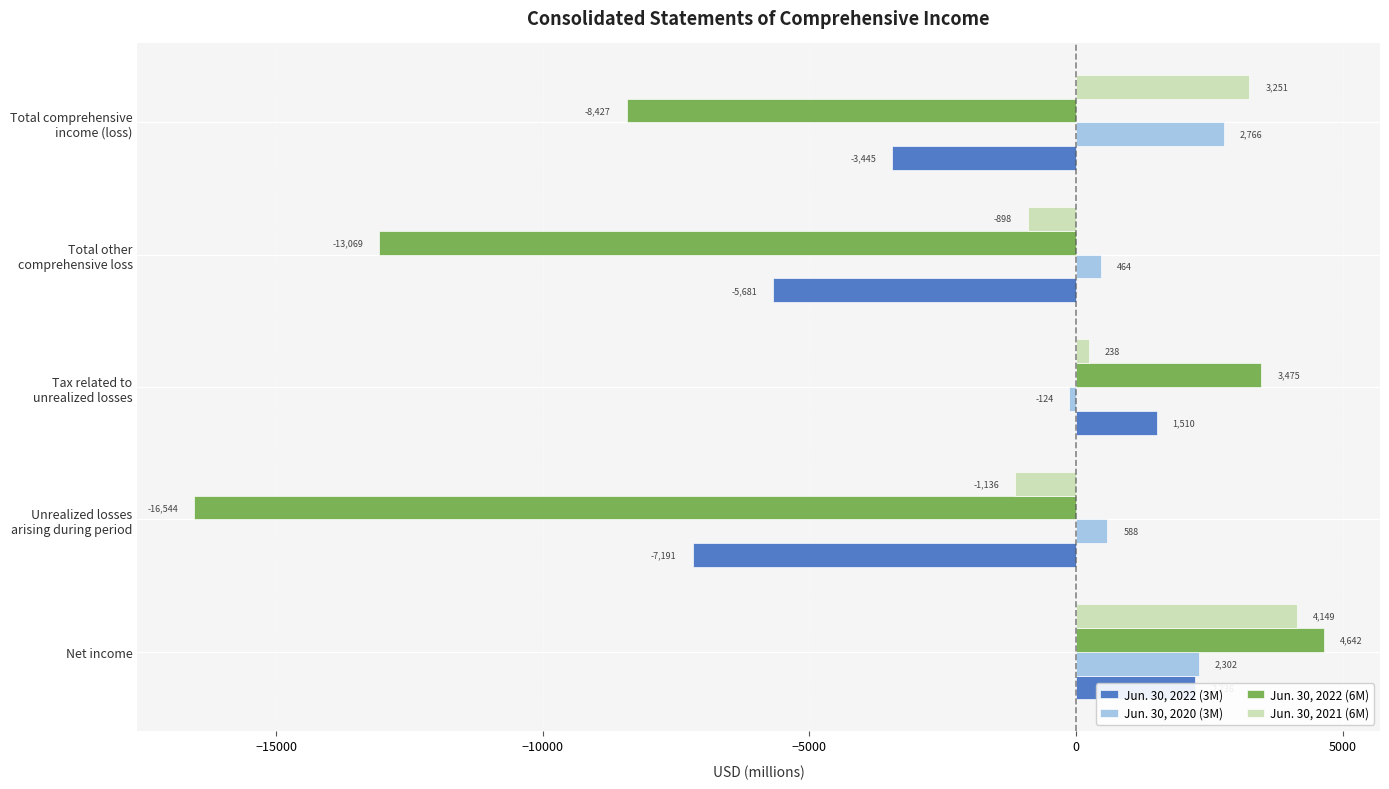

At Unrealized losses arising during period, list the series in order from largest to smallest.

Jun. 30, 2020 (3M), Jun. 30, 2021 (6M), Jun. 30, 2022 (3M), Jun. 30, 2022 (6M)